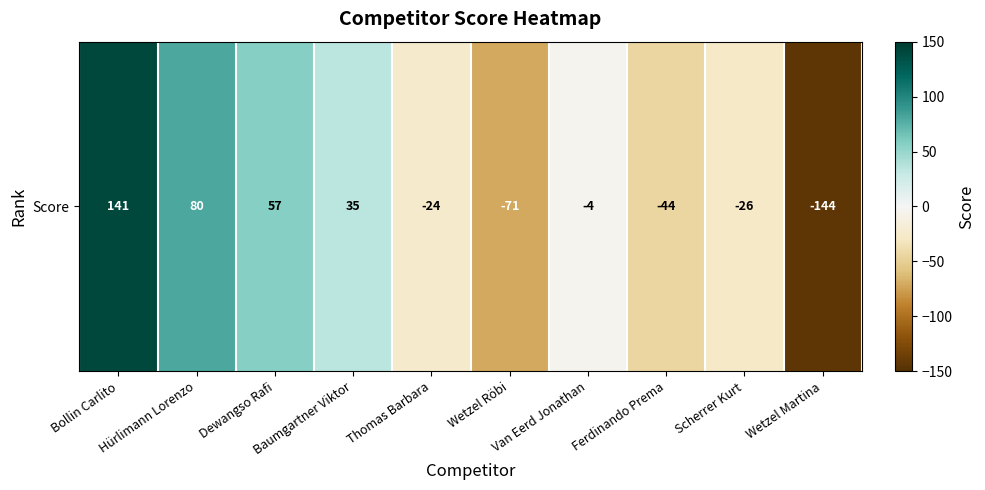

What is the minimum value shown in the chart?

-144